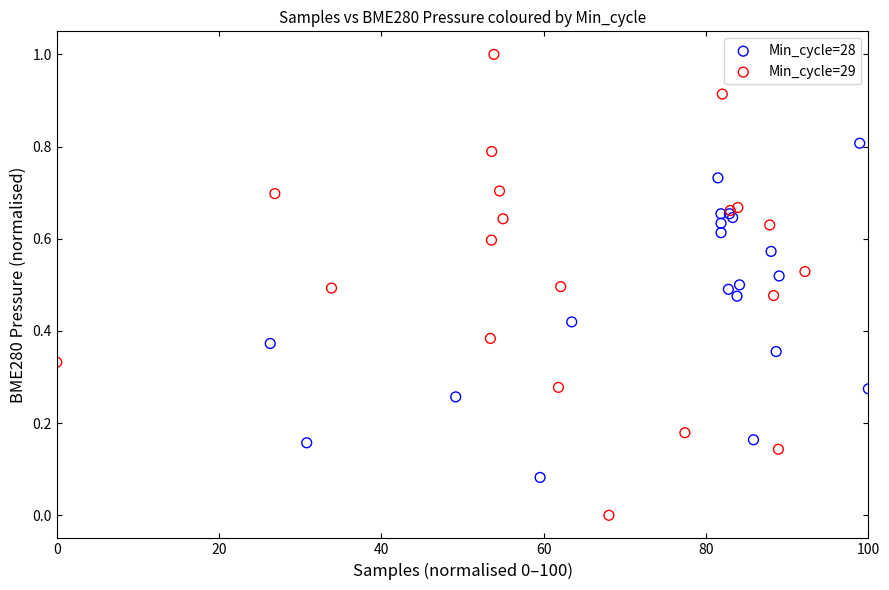

What are all the series names shown in the legend?

Min_cycle=28, Min_cycle=29